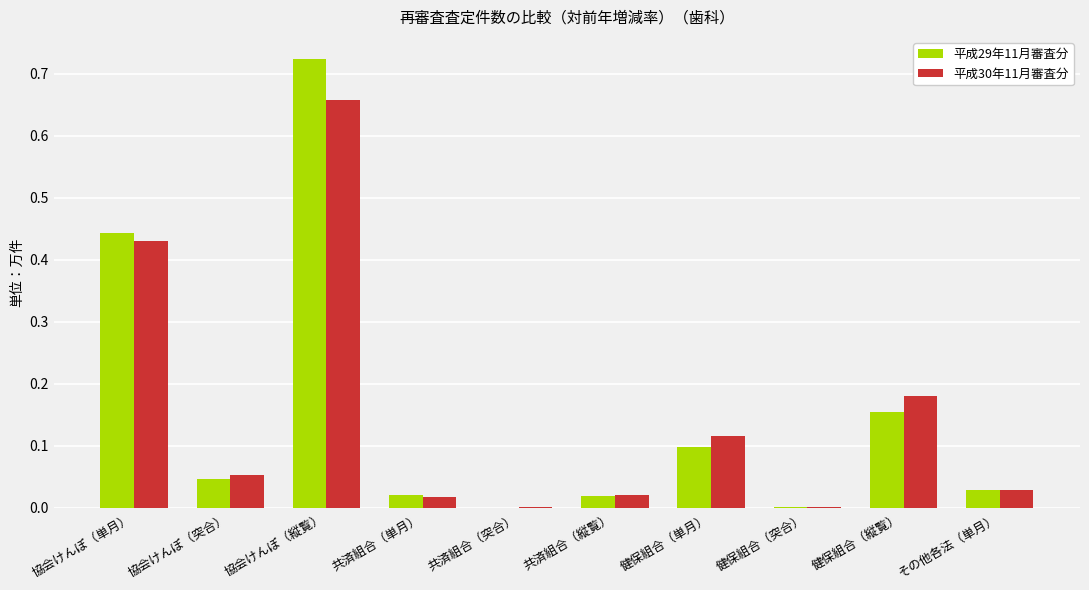

At which category is the sum across all series the highest?

協会けんぽ（縦覧）